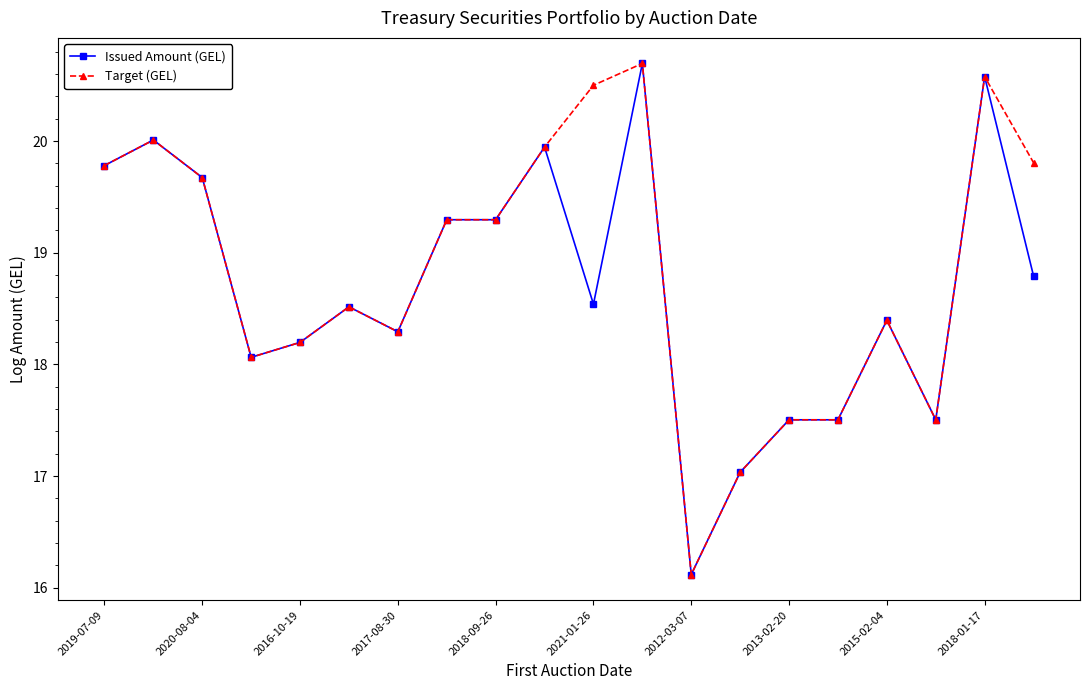

What is the value of the Target (GEL) point at the 15th from the left?

17.5